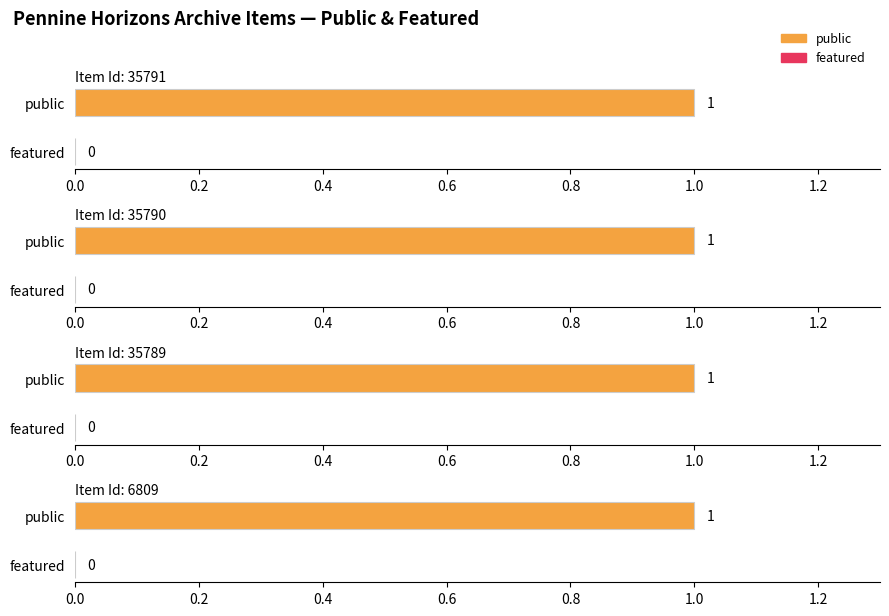

At 35789, list the series in order from smallest to largest.

featured, public